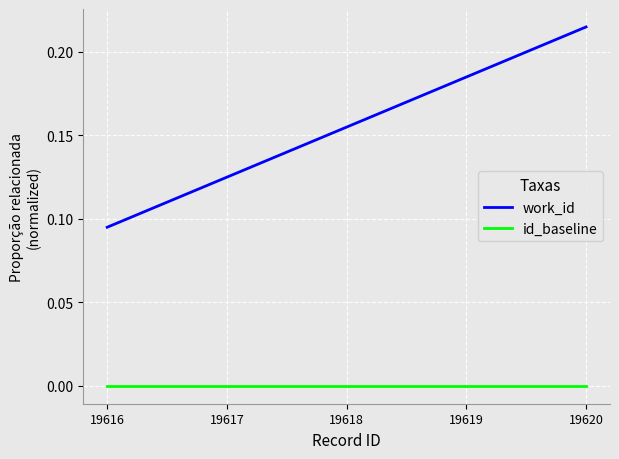

True or false: id_baseline and work_id intersect in this chart.

False